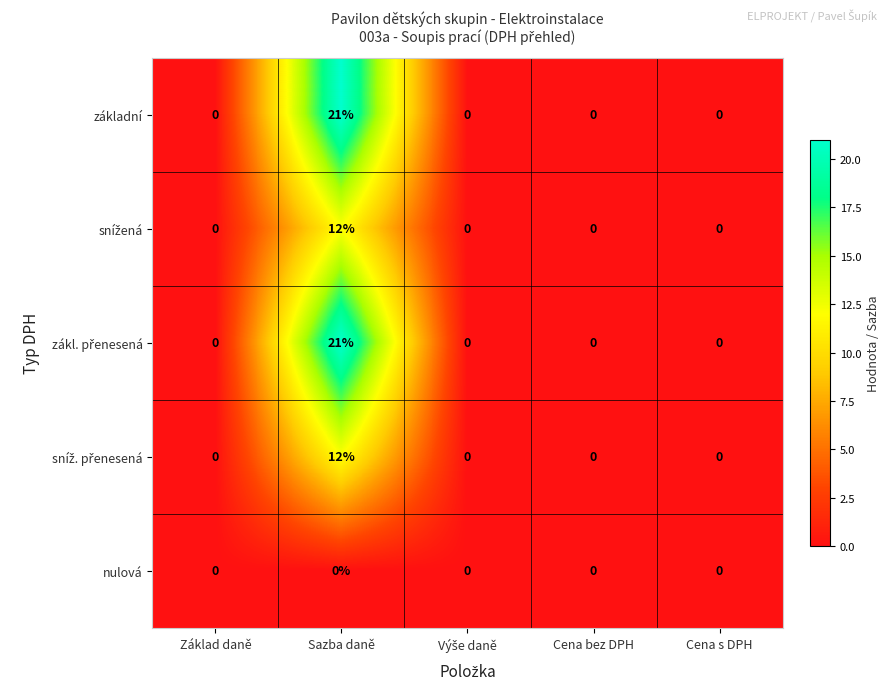

How many series are shown in this chart?

5